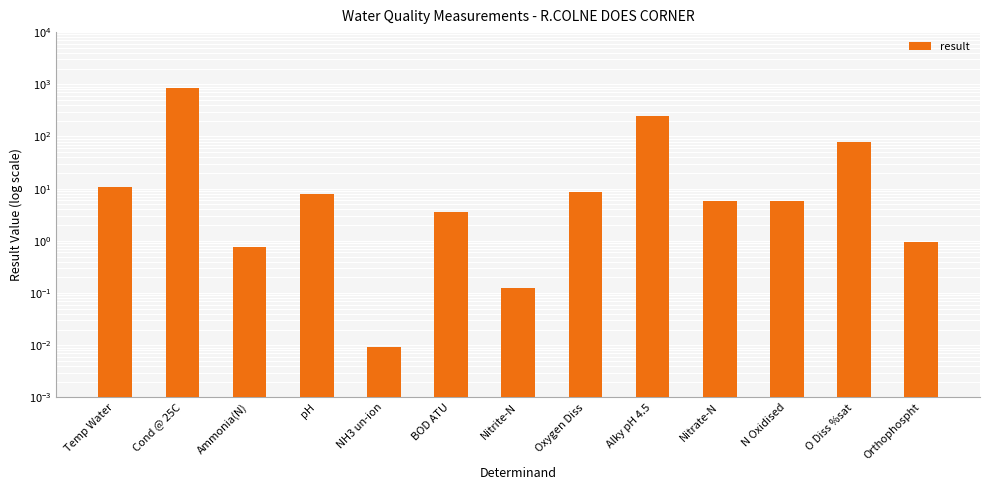

Which category has the highest value across all series?

Cond @ 25C